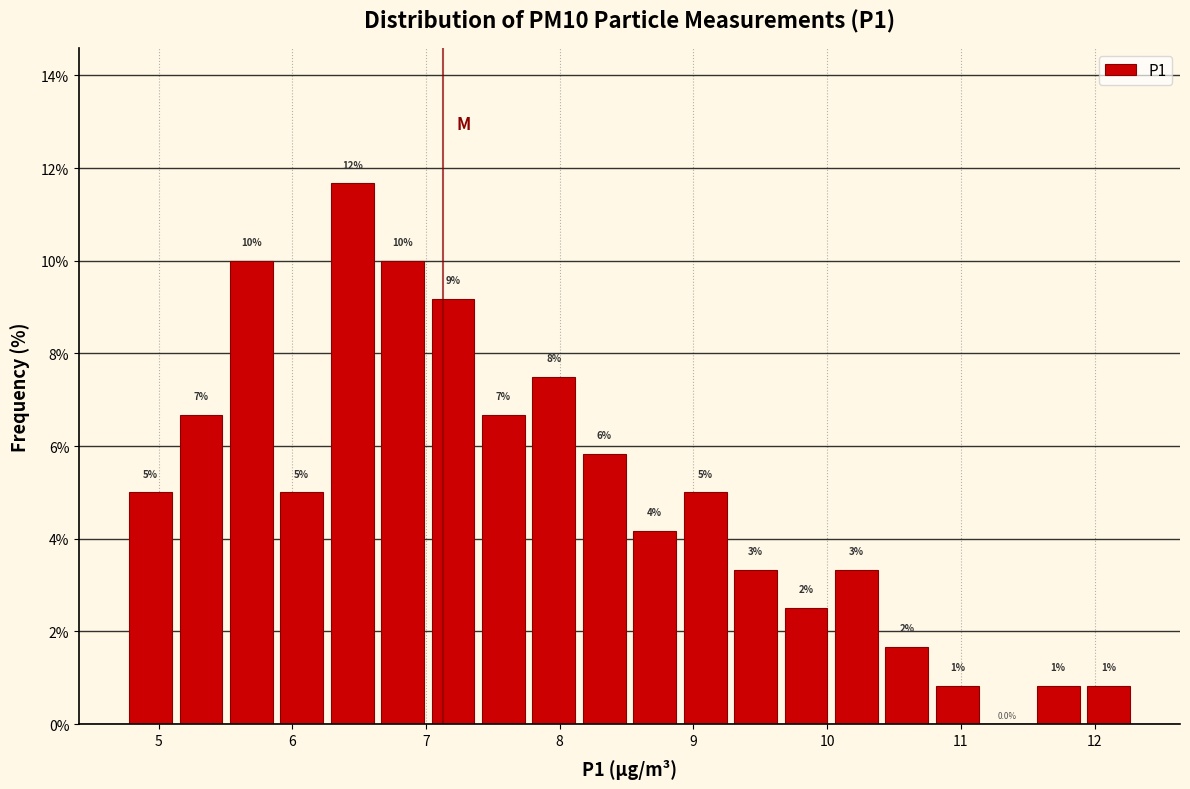

Read against the x-axis, roughly where is the centre of the tallest bar?

6.4